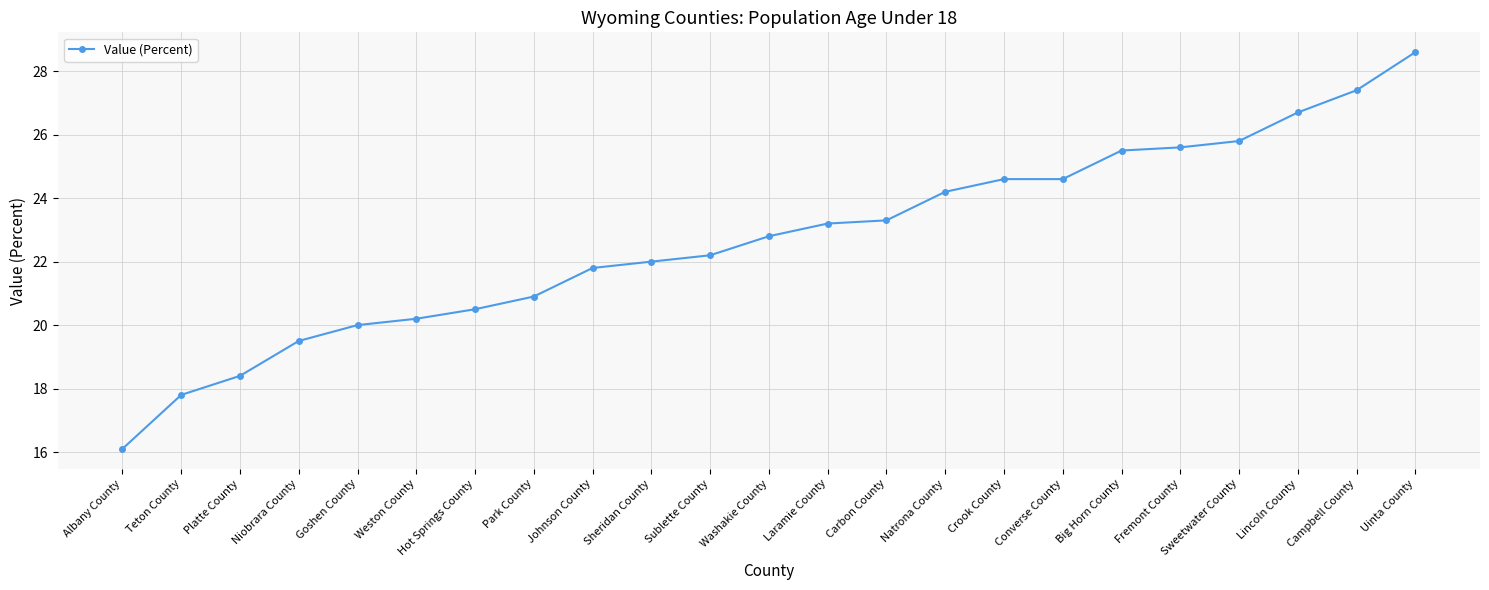

Reading left to right, what are all the values shown in this chart?

Albany County=16.1	Teton County=17.8	Platte County=18.4	Niobrara County=19.5	Goshen County=20.0	Weston County=20.2	Hot Springs County=20.5	Park County=20.9	Johnson County=21.8	Sheridan County=22.0	Sublette County=22.2	Washakie County=22.8	Laramie County=23.2	Carbon County=23.3	Natrona County=24.2	Crook County=24.6	Converse County=24.6	Big Horn County=25.5	Fremont County=25.6	Sweetwater County=25.8	Lincoln County=26.7	Campbell County=27.4	Uinta County=28.6